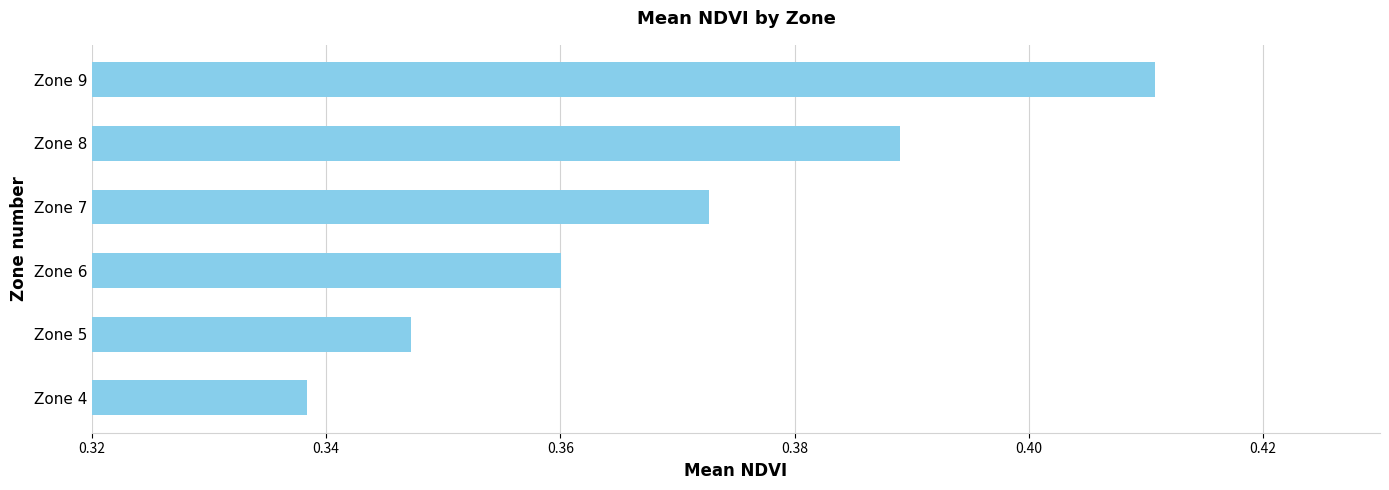

What is the sum of the values at Zone 4 and Zone 8?

0.7